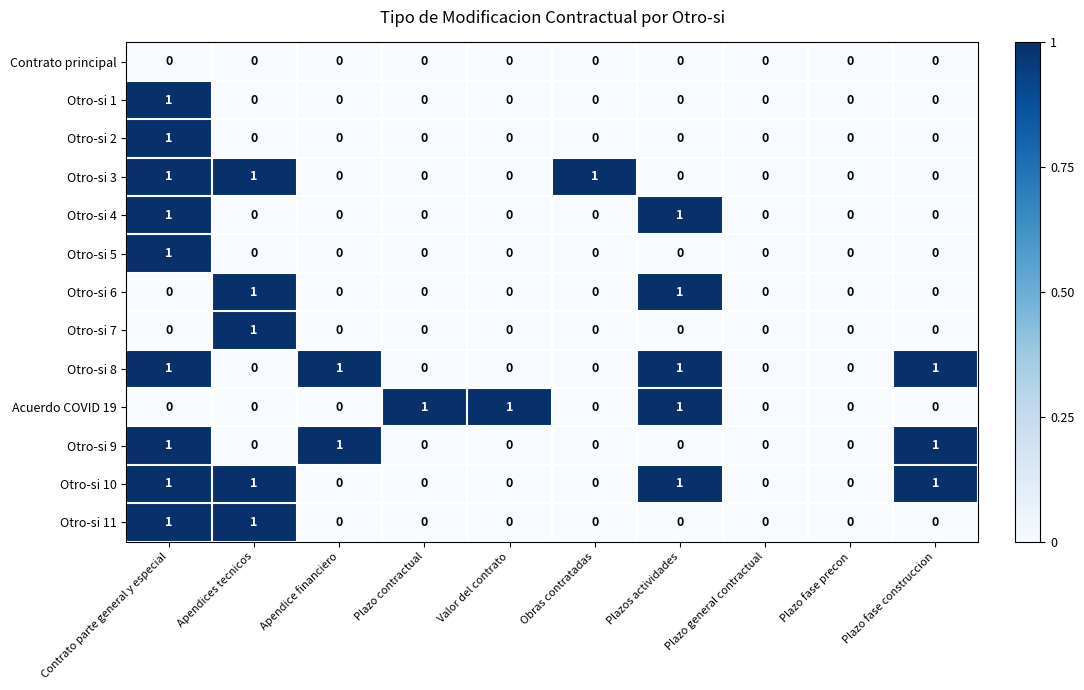

Count the Otro-si 2 values in the range 0 to 1.

10